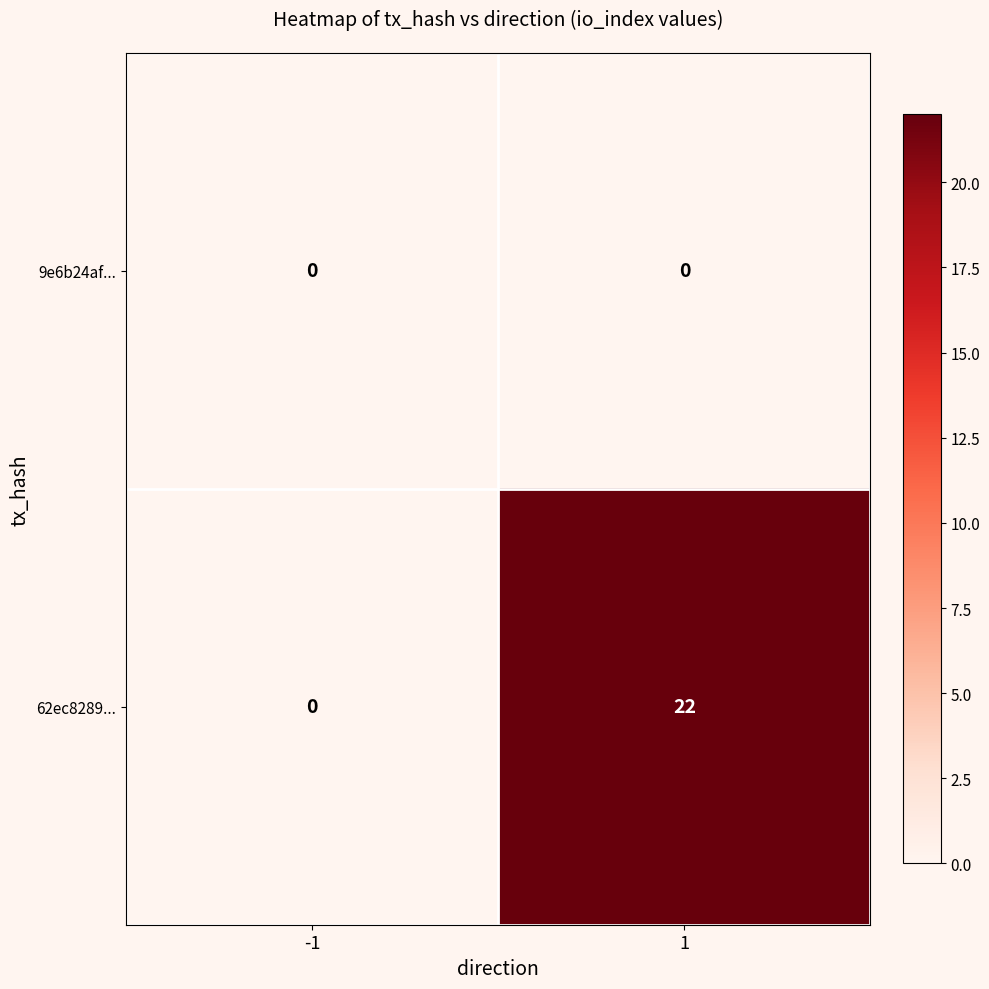

Is the value of 9e6b24af... at 1 greater than the value of 62ec8289... at 1?

No